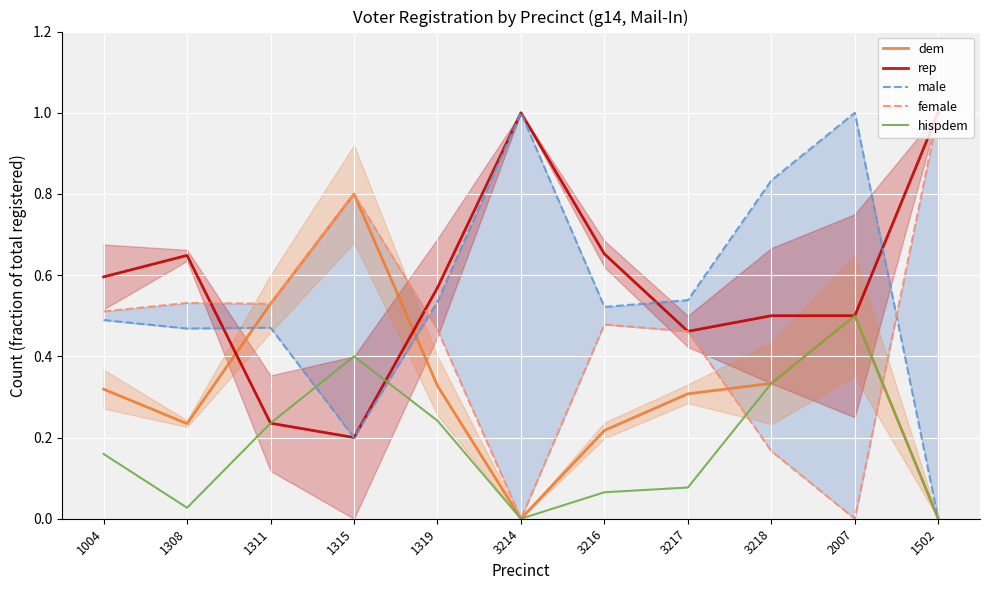

Reading left to right, extract all data points from this chart.

dem: 0.3	0.2	0.5	0.8	0.3	0.0	0.2	0.3	0.3	0.5	0.0
rep: 0.6	0.6	0.2	0.2	0.6	1.0	0.7	0.5	0.5	0.5	1.0
male: 0.5	0.5	0.5	0.2	0.5	1.0	0.5	0.5	0.8	1.0	0.0
female: 0.5	0.5	0.5	0.8	0.5	0.0	0.5	0.5	0.2	0.0	1.0
hispdem: 0.2	0.0	0.2	0.4	0.2	0.0	0.1	0.1	0.3	0.5	0.0